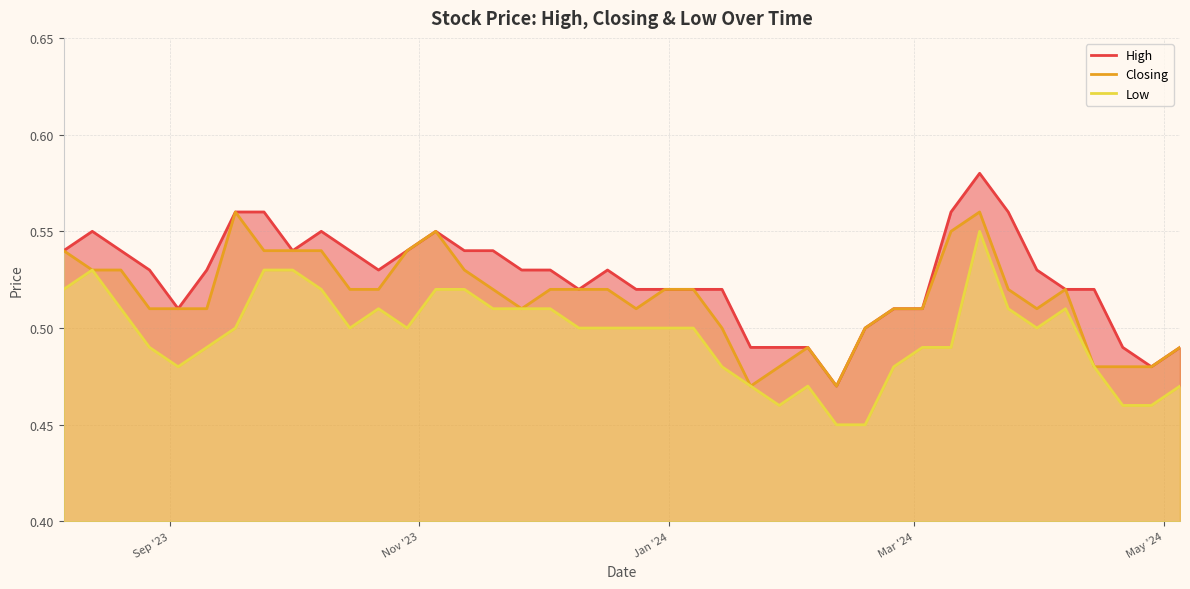

True or false: Low has more than 0 points higher than both neighbors.

True